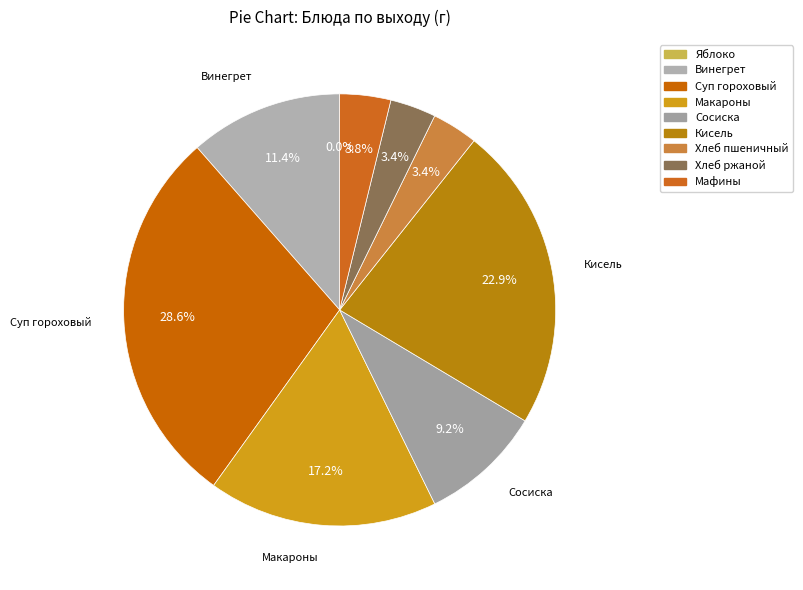

Which category has the smallest portion of the pie?

Яблоко